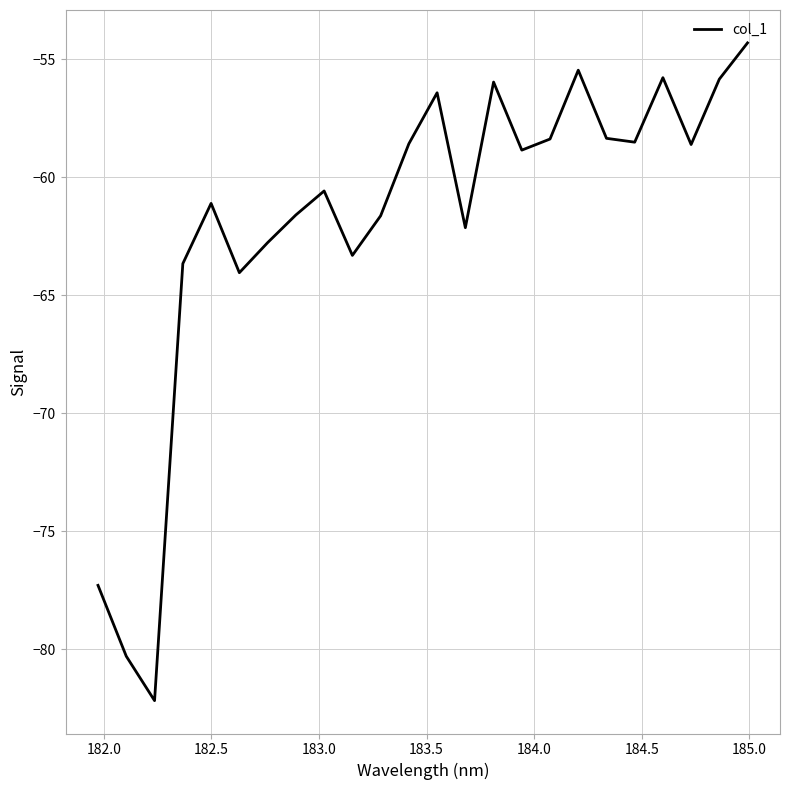

Count the number of data series in this chart.

1